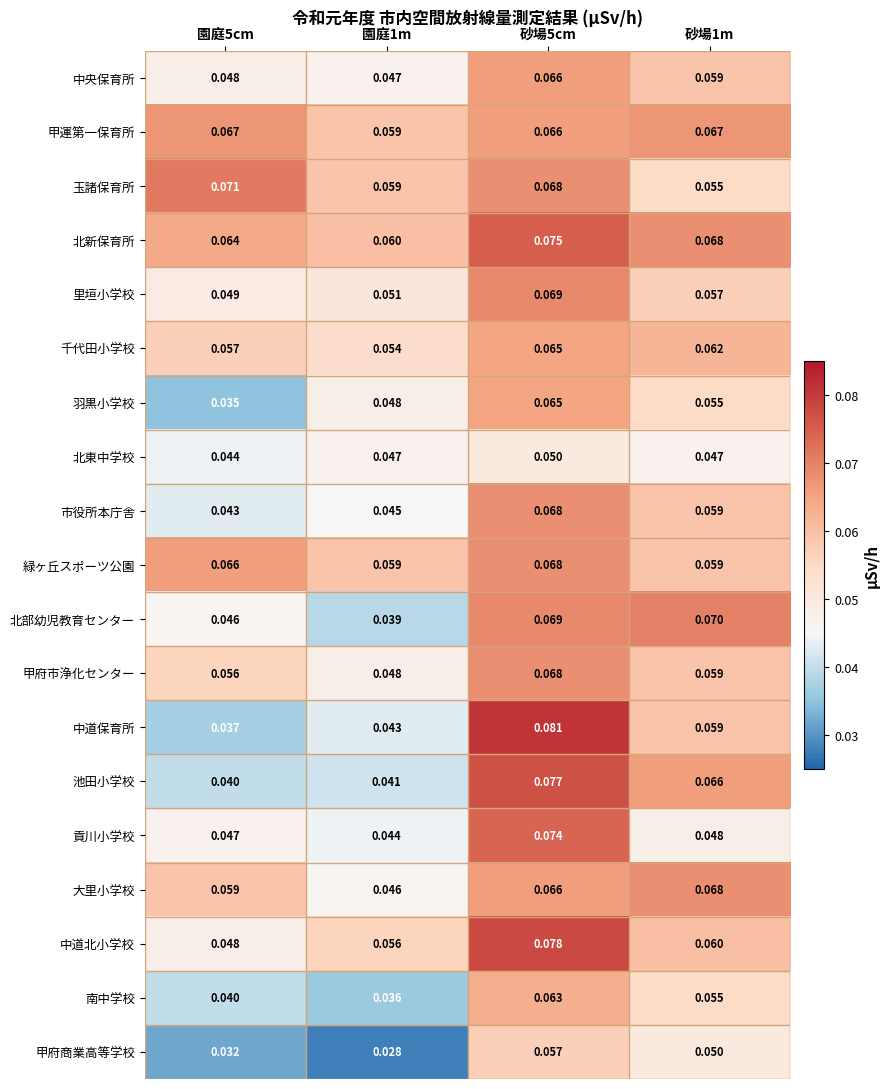

Between 園庭1m and 砂場1m, which series saw the biggest shift?

北部幼児教育センター